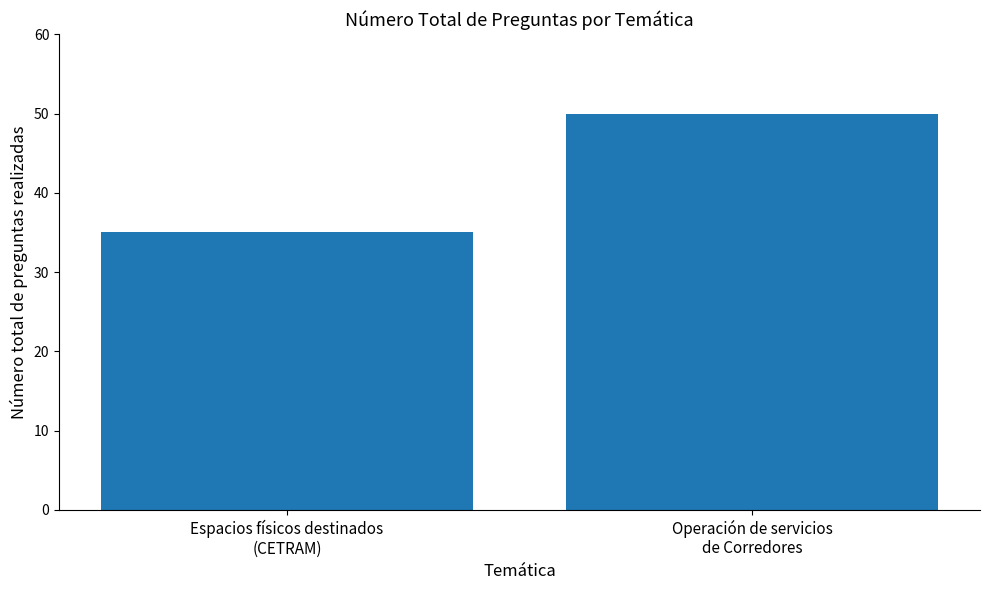

What is the label of the 2nd bar from the left?

Operación de servicios
de Corredores